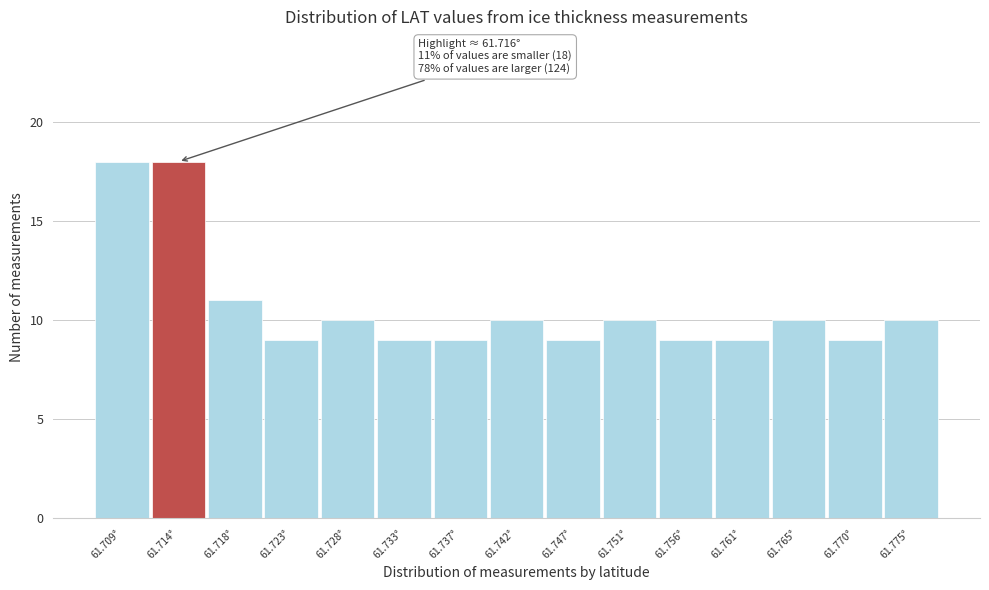

Reading right to left, list all the values displayed in this chart.

61.775°=10	61.770°=9	61.765°=10	61.761°=9	61.756°=9	61.751°=10	61.747°=9	61.742°=10	61.737°=9	61.733°=9	61.728°=10	61.723°=9	61.718°=11	61.714°=18	61.709°=18